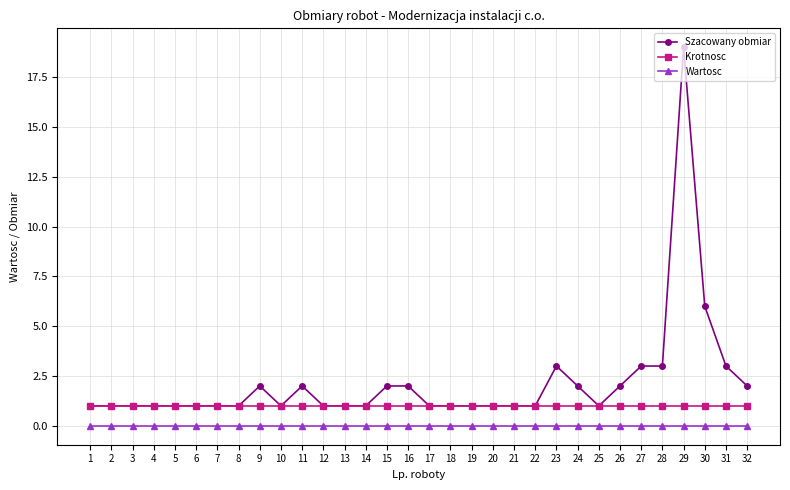

True or false: Wartosc and Krotnosc intersect in this chart.

False